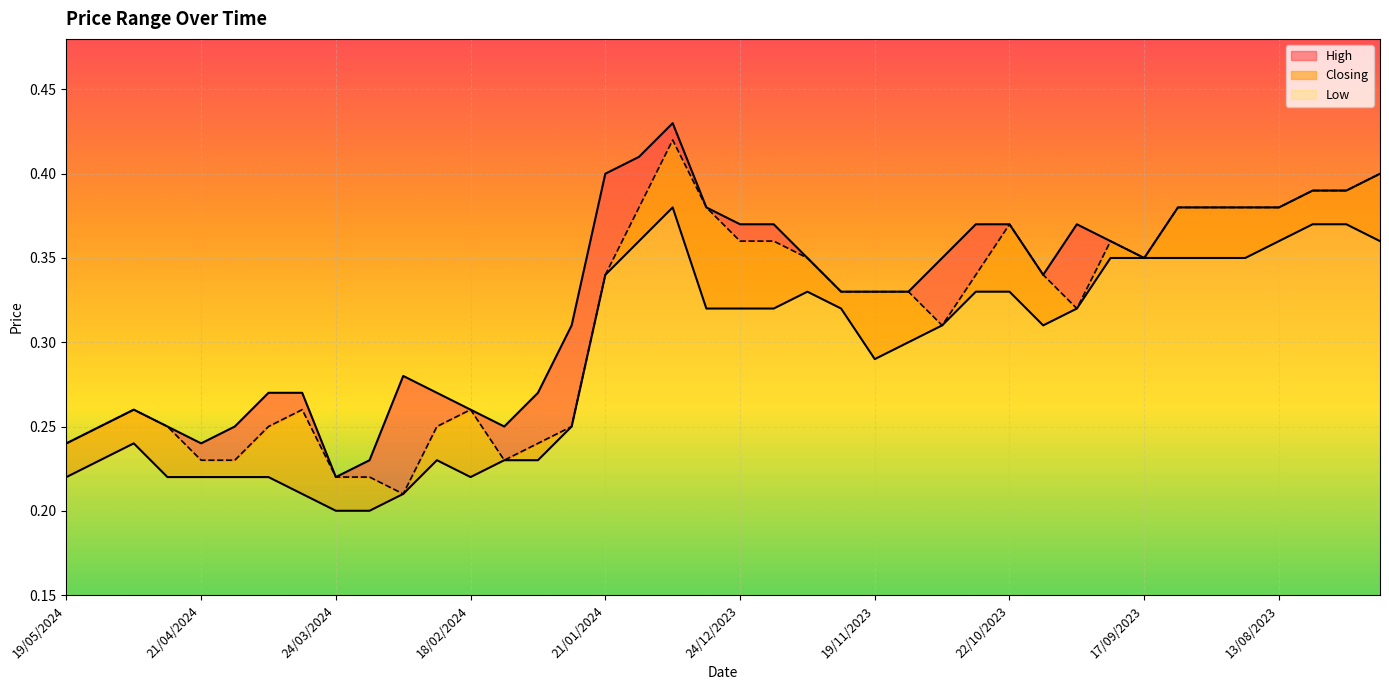

At which category is the sum across all series the highest?

07/01/2024